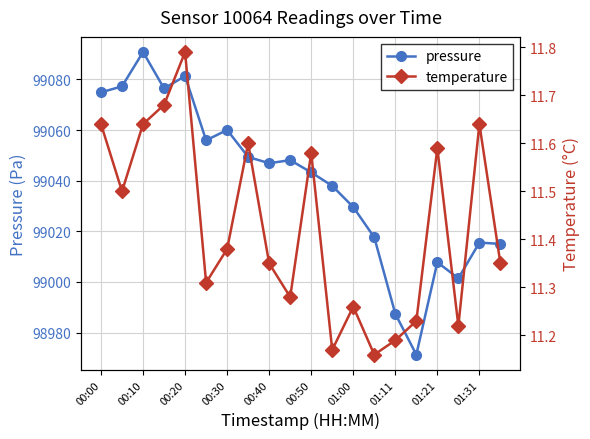

Where is the first local maximum for pressure?

00:10